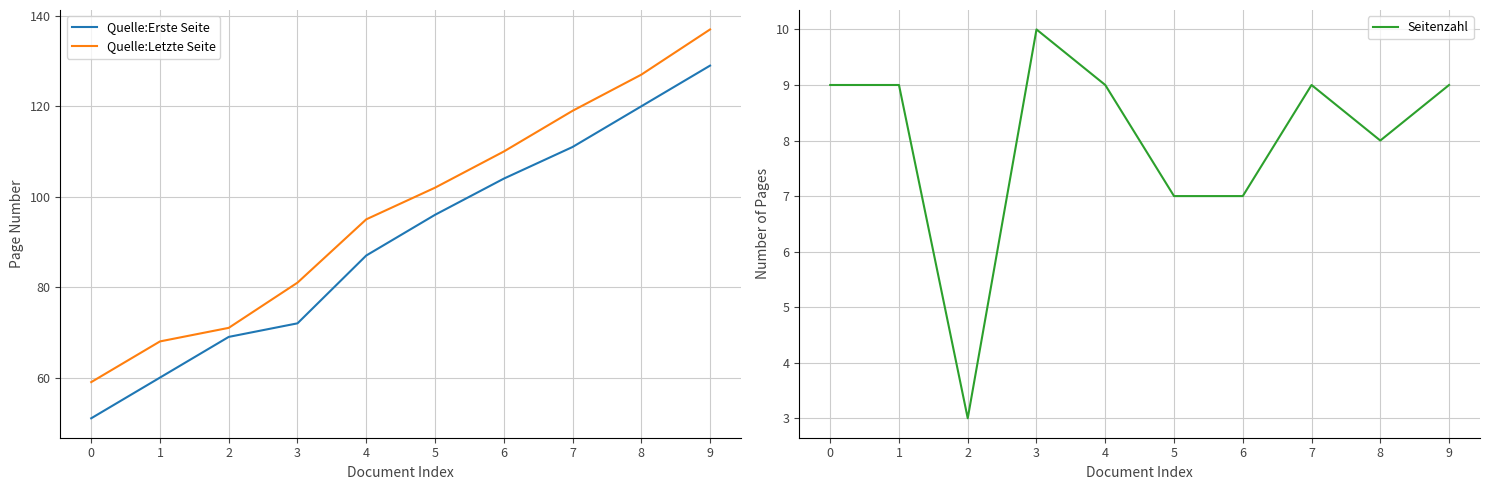

What is the average value of the Quelle:Erste Seite series?

90